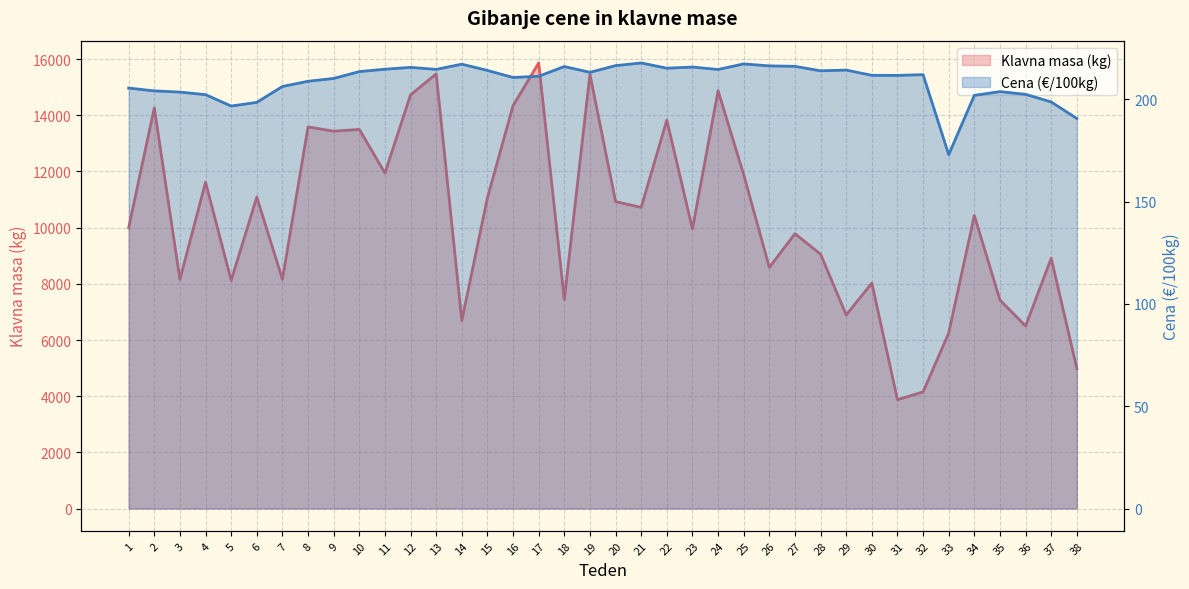

True or false: Cena (€/100kg) and Klavna masa (kg) cross at least once.

False